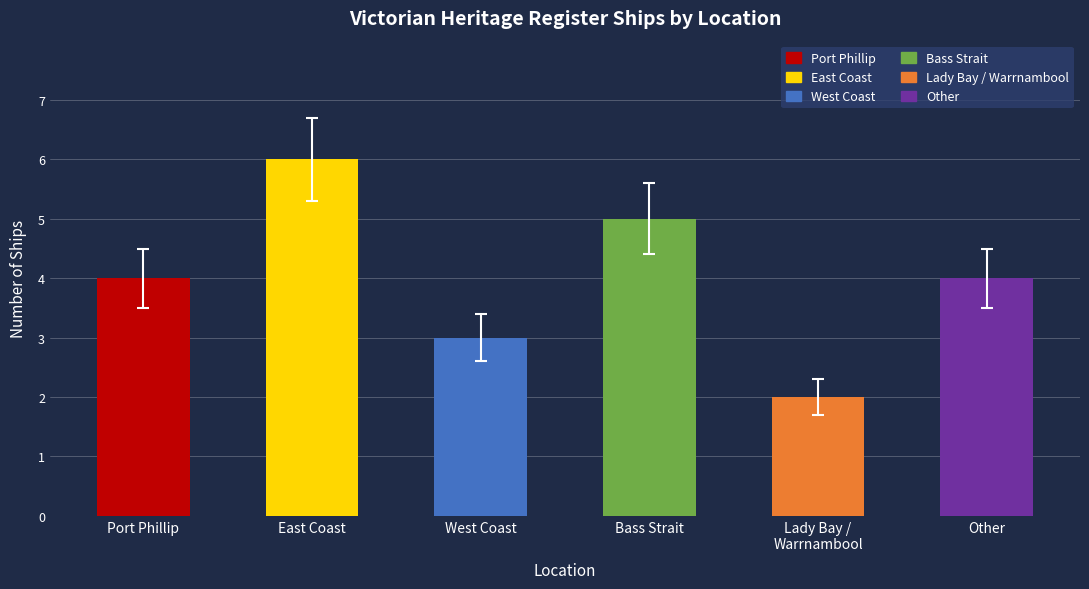

At which category does the chart reach its minimum across all series?

Lady Bay / Warrnambool